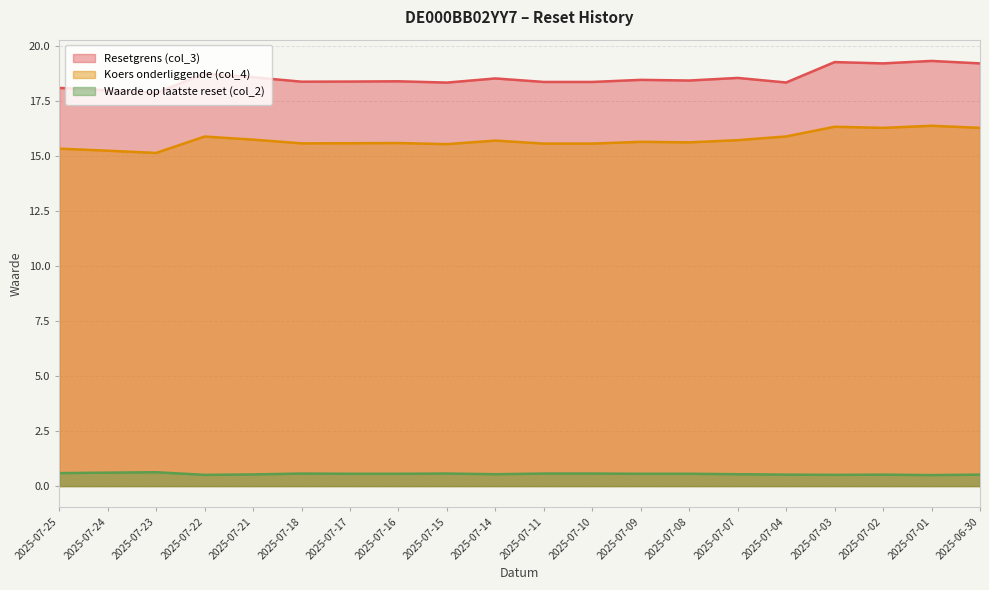

What value does the Koers onderliggende (col_4) series have at 2025-07-08?

15.6